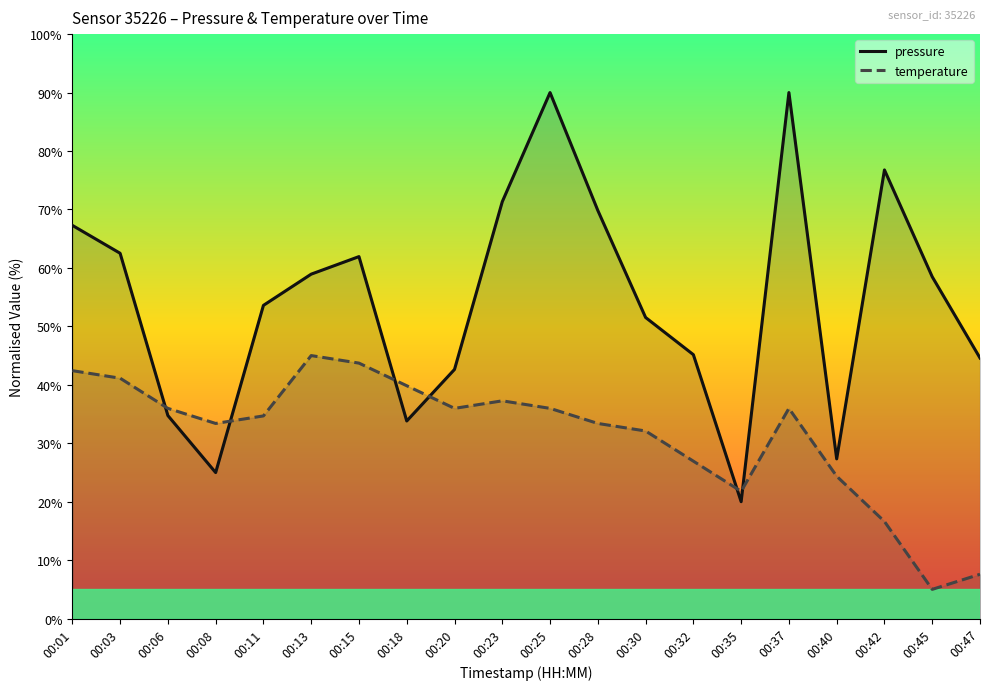

What are all the series names shown in the legend?

pressure, temperature